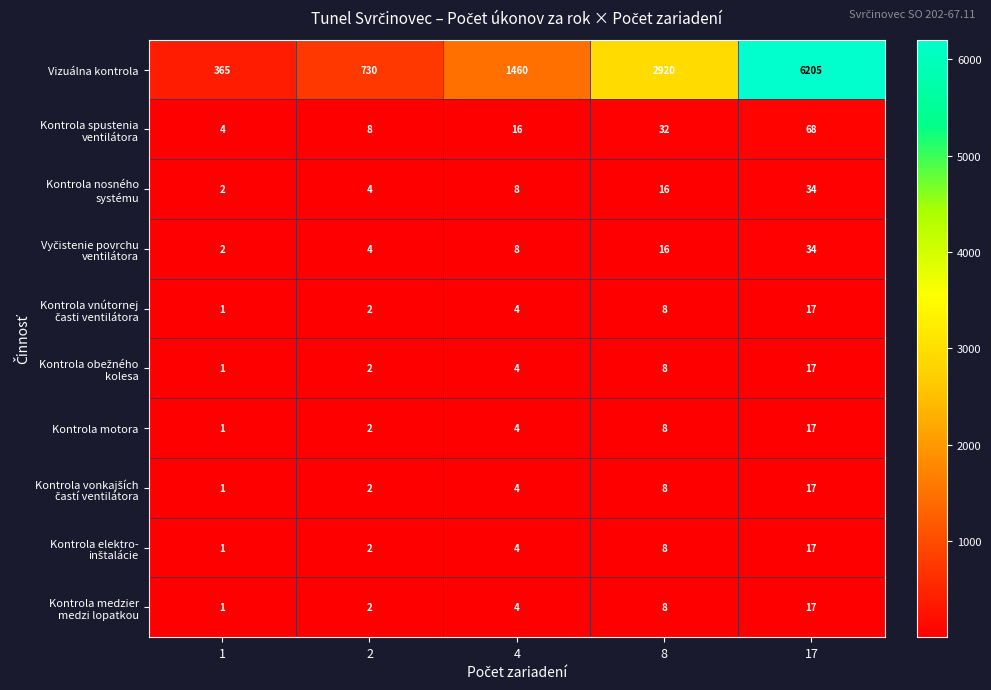

How many data points does each series have?

5